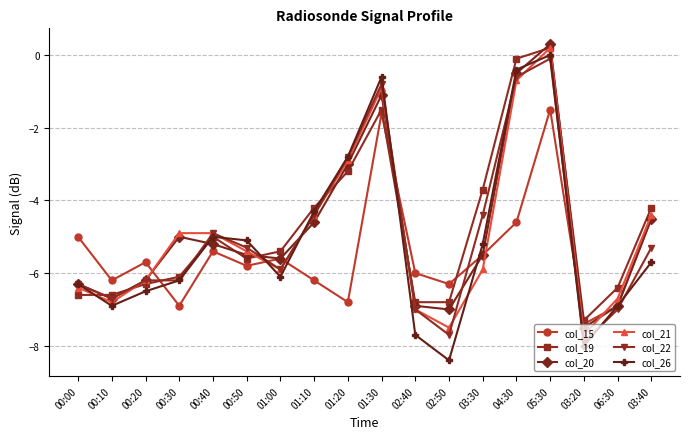

How many positive values does the col_21 series have?

1